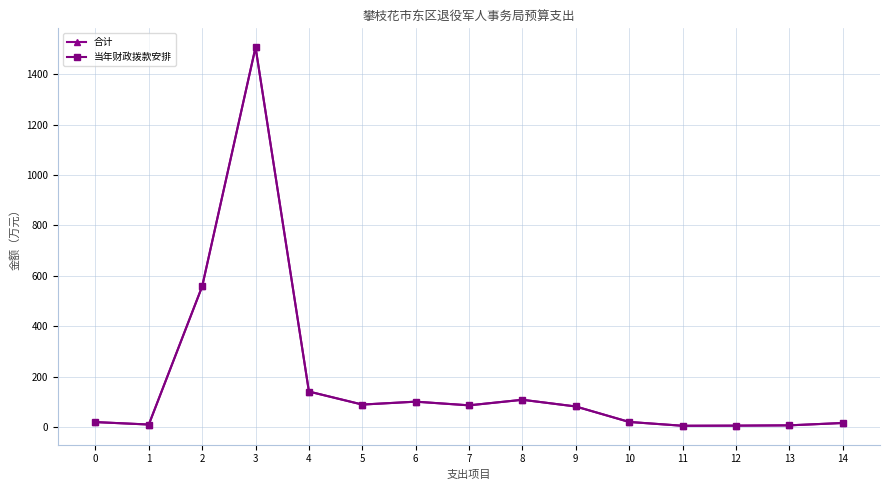

What is the value of the 当年财政拨款安排 point at the 7th from the left?

100.5